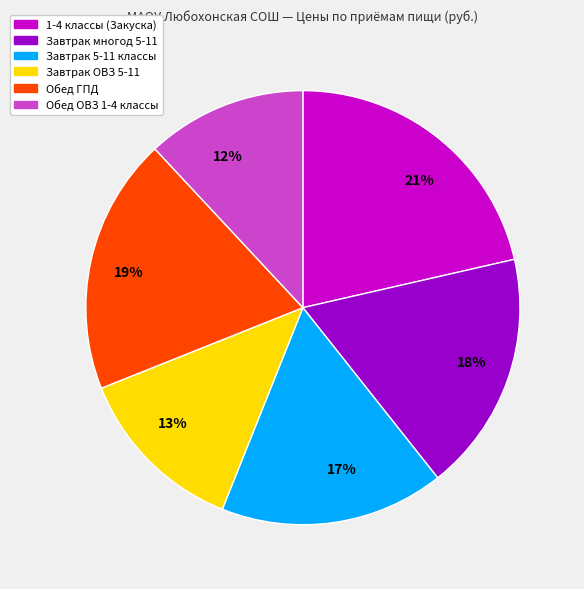

Which has a higher value, 17% or 19%?

19%